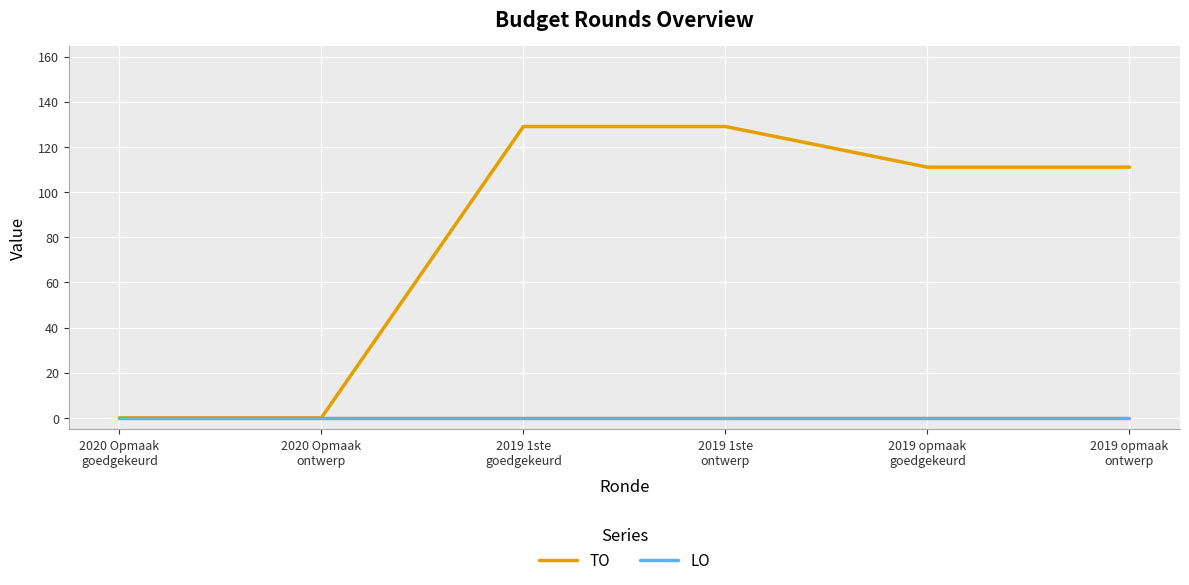

Is this an area chart (filled region under the line)?

No